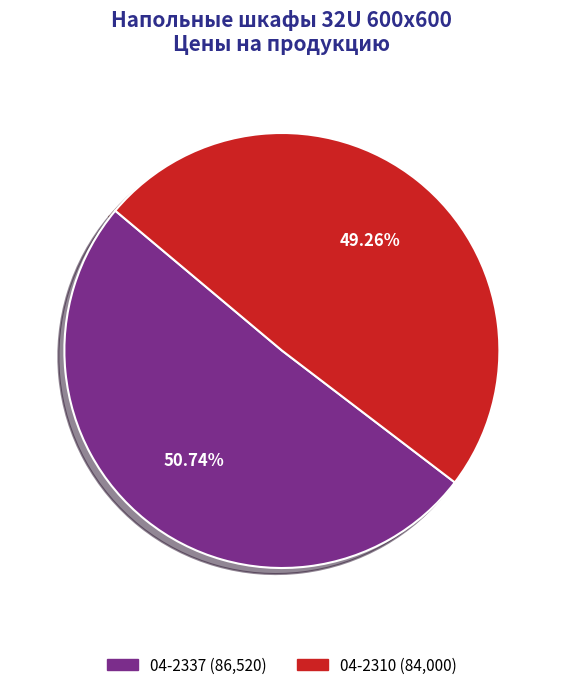

To the nearest percent, what is the average slice percentage?

50%